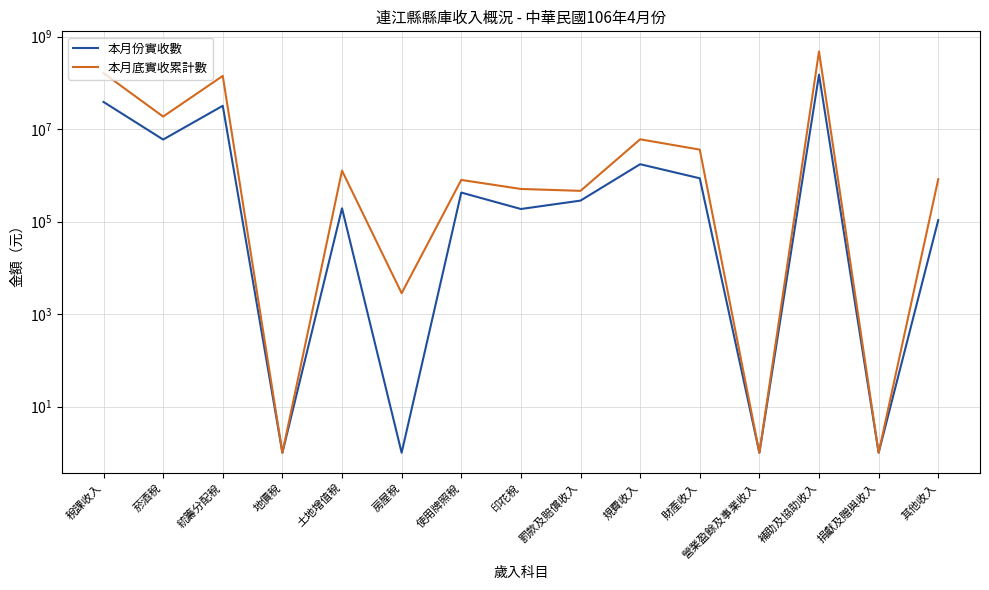

Reading left to right, what are all the values shown in this chart?

本月份實收數: 稅課收入=38853149	菸酒稅=5968831	統籌分配稅=32077000	地價稅=1	土地增值稅=194344	房屋稅=1	使用牌照稅=425460	印花稅=187514	罰款及賠償收入=284889	規費收入=1746552	財產收入=866040	營業盈餘及事業收入=1	補助及協助收入=151267376	捐獻及贈與收入=1	其他收入=108016
本月底實收累計數: 稅課收入=163447999	菸酒稅=18759183	統籌分配稅=142110386	地價稅=1	土地增值稅=1268567	房屋稅=2825	使用牌照稅=797983	印花稅=509055	罰款及賠償收入=463155	規費收入=6038947	財產收入=3611855	營業盈餘及事業收入=1	補助及協助收入=481770216	捐獻及贈與收入=1	其他收入=829295